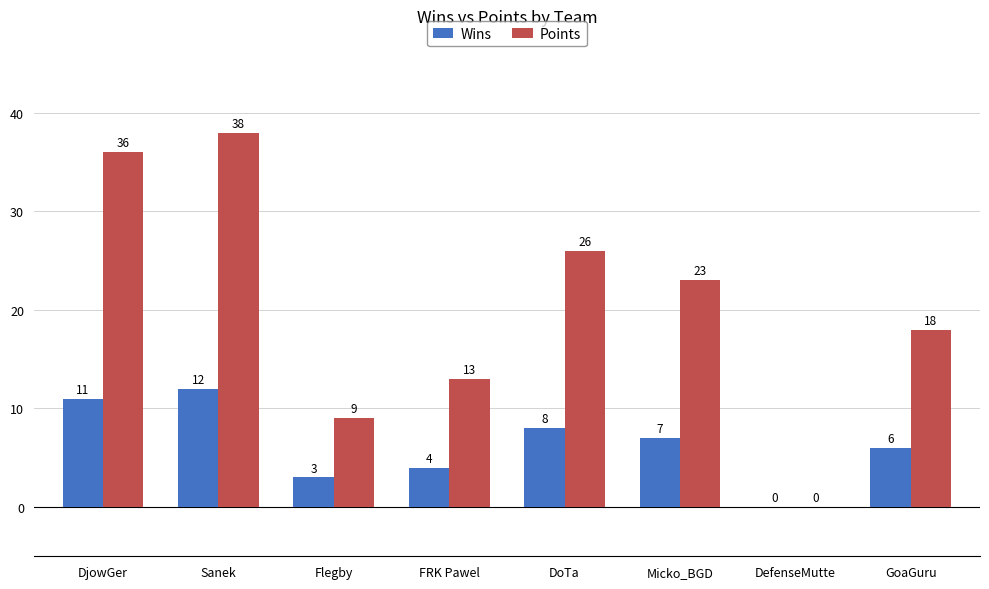

The Points series shows 9 at Flegby. True or false?

True